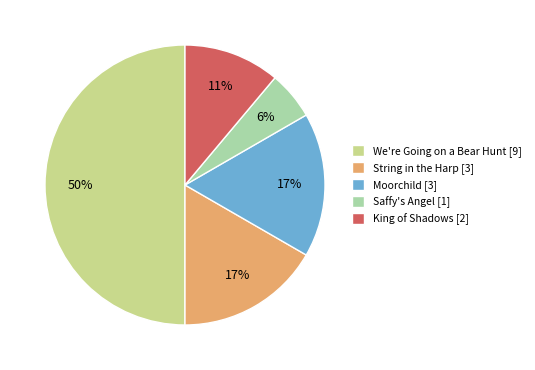

Does King of Shadows [2] represent more than half of the total?

No